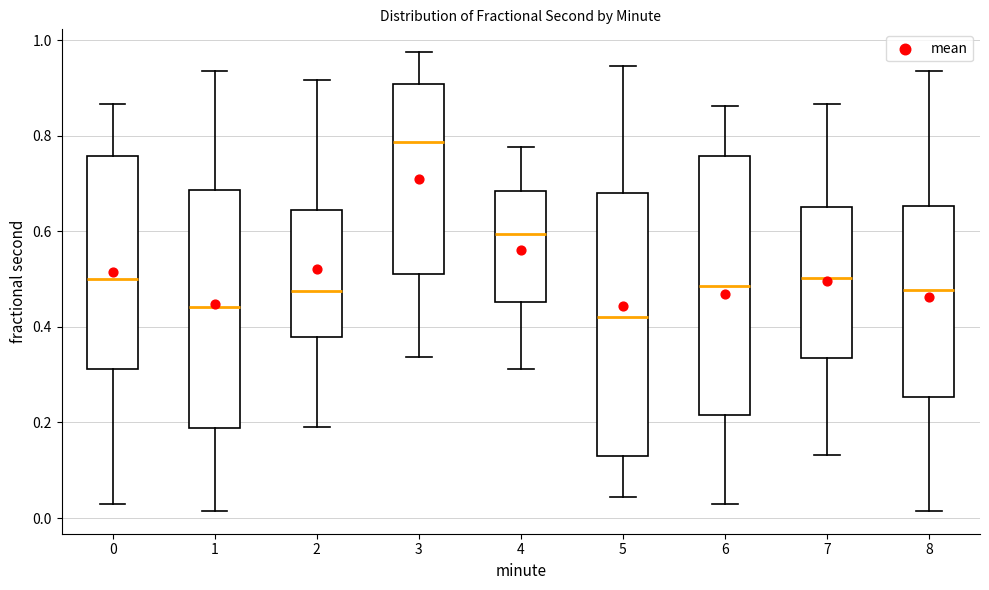

Which box's median line is the highest?

3